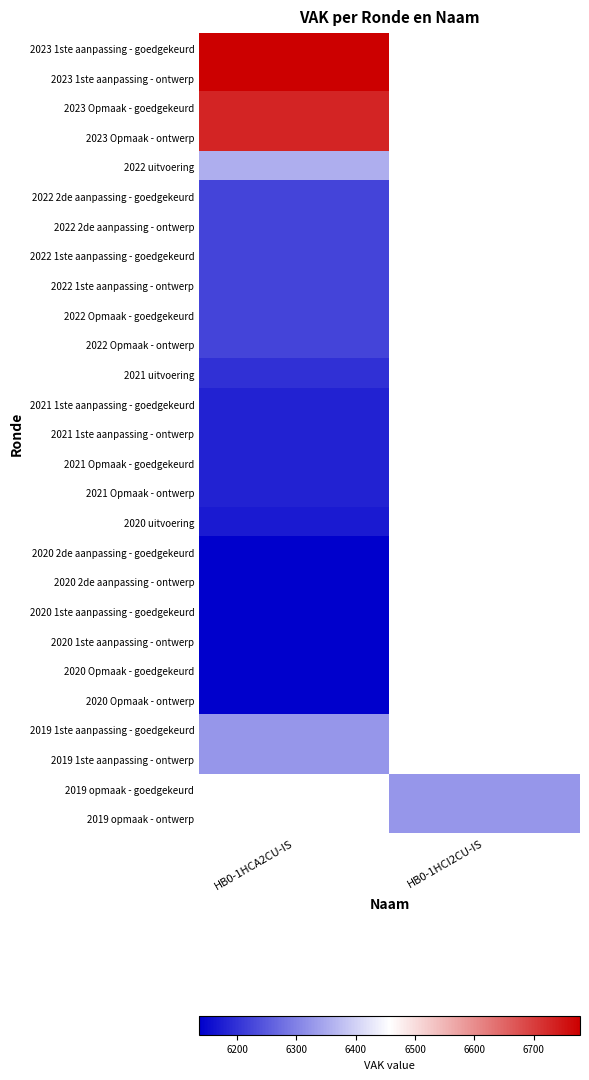

List the labels in order of 2023 Opmaak - ontwerp value, largest first.

HB0-1HCA2CU-IS, HB0-1HCI2CU-IS